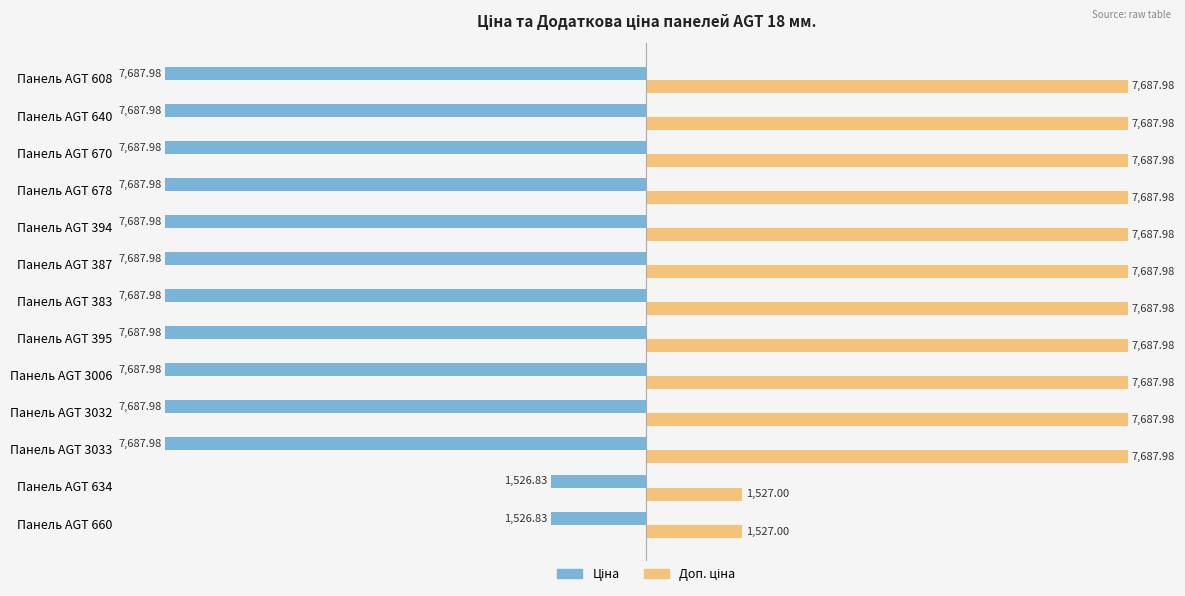

What is the spread (max minus min) of values at Панель AGT 395?

15376.0